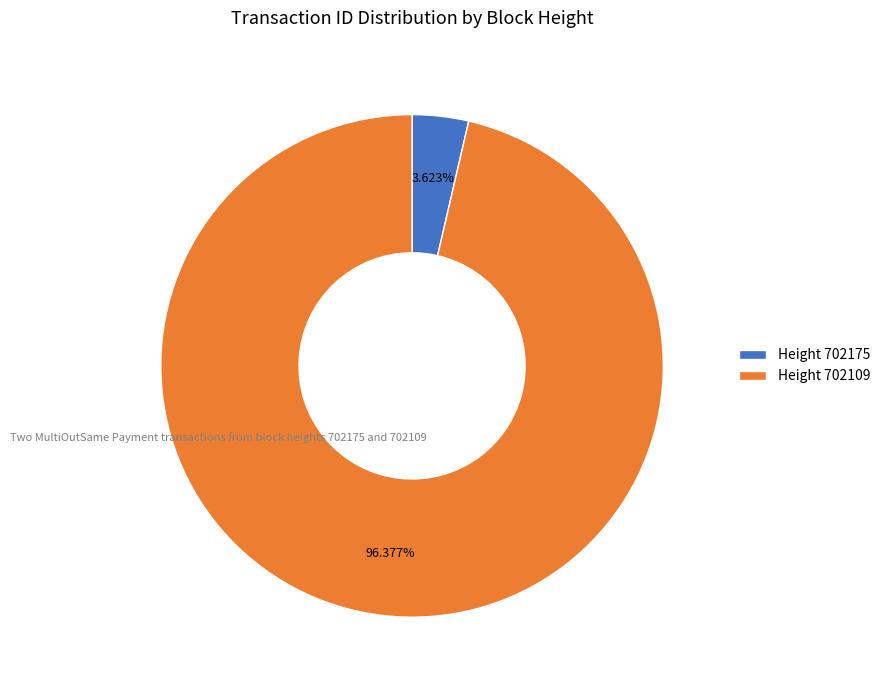

Rank the categories by value from highest to lowest.

Height 702109, Height 702175